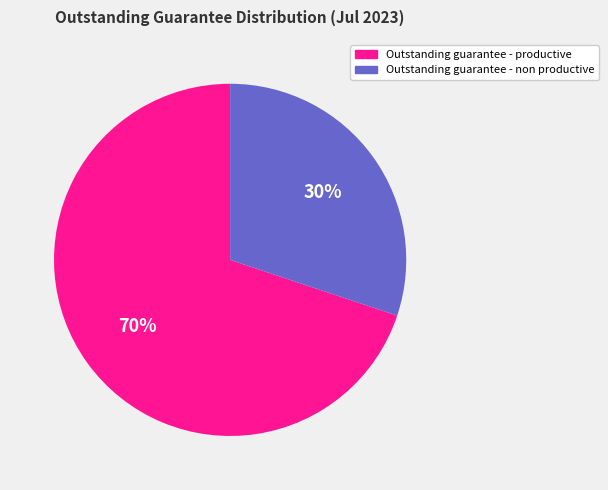

Do Outstanding guarantee - non productive and Outstanding guarantee - productive together represent more than half of the pie?

Yes